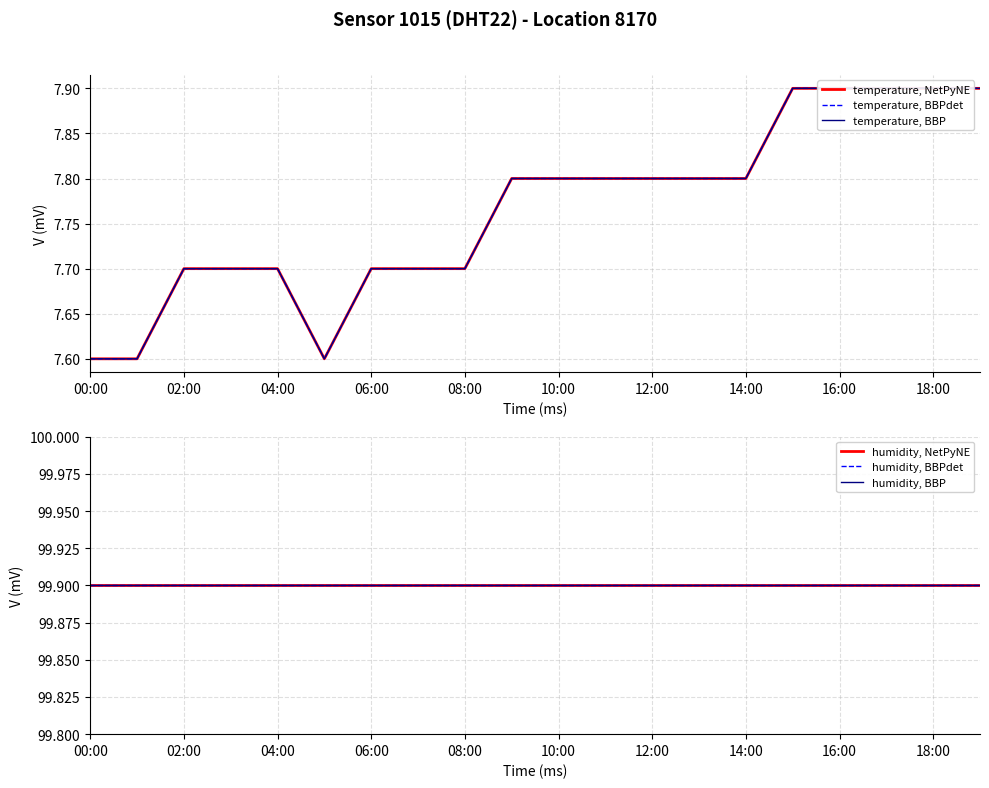

What are all the series names shown in the legend?

temperature, NetPyNE, temperature, BBPdet, temperature, BBP, humidity, NetPyNE, humidity, BBPdet, humidity, BBP